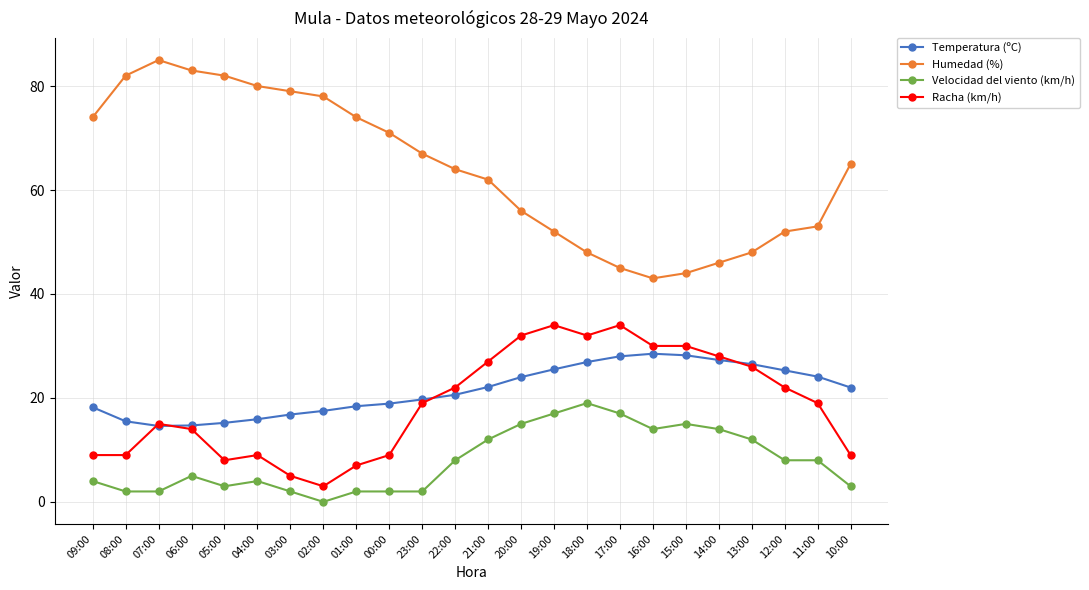

Where is the first local maximum for Humedad (%)?

07:00